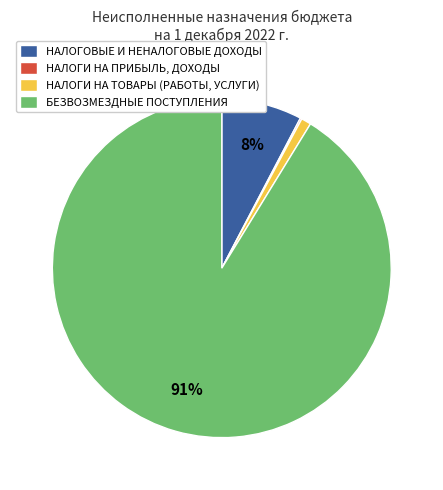

To the nearest percent, what is the difference between the БЕЗВОЗМЕЗДНЫЕ ПОСТУПЛЕНИЯ and НАЛОГИ НА ТОВАРЫ (РАБОТЫ, УСЛУГИ) slice percentages?

90%